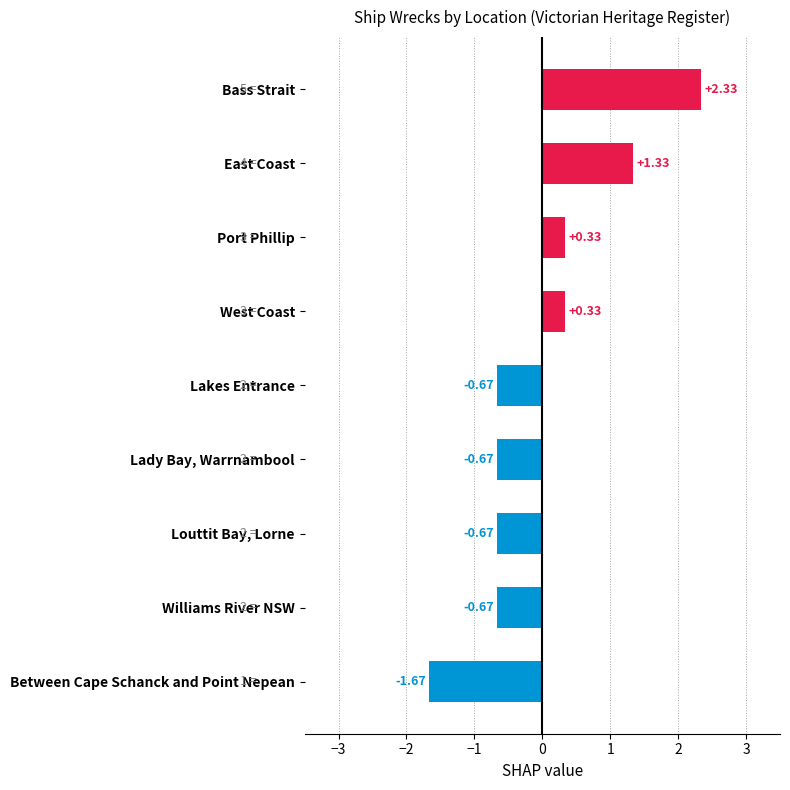

What is the label of the 7th bar from the top?

Louttit Bay, Lorne